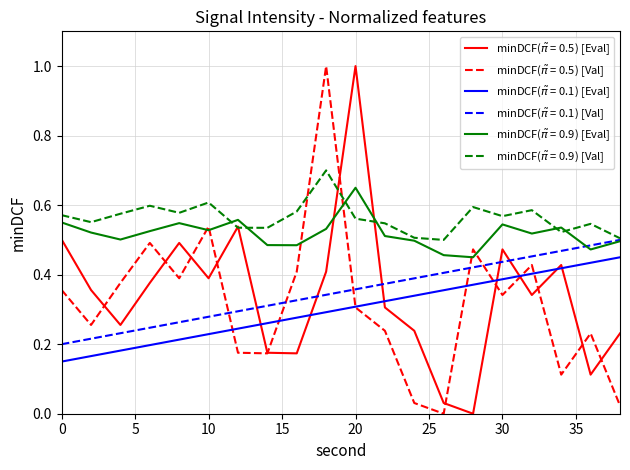

Does the chart display data point markers on the line(s)?

No